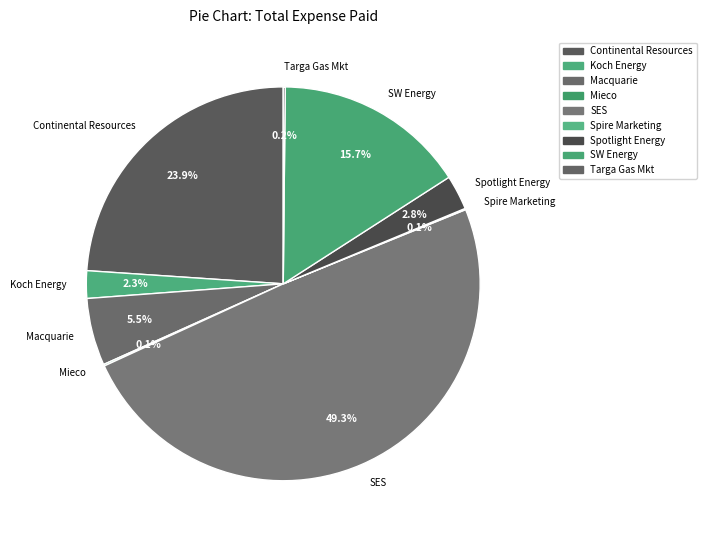

To the nearest percent, what is the difference between the largest and smallest slice percentages?

49%